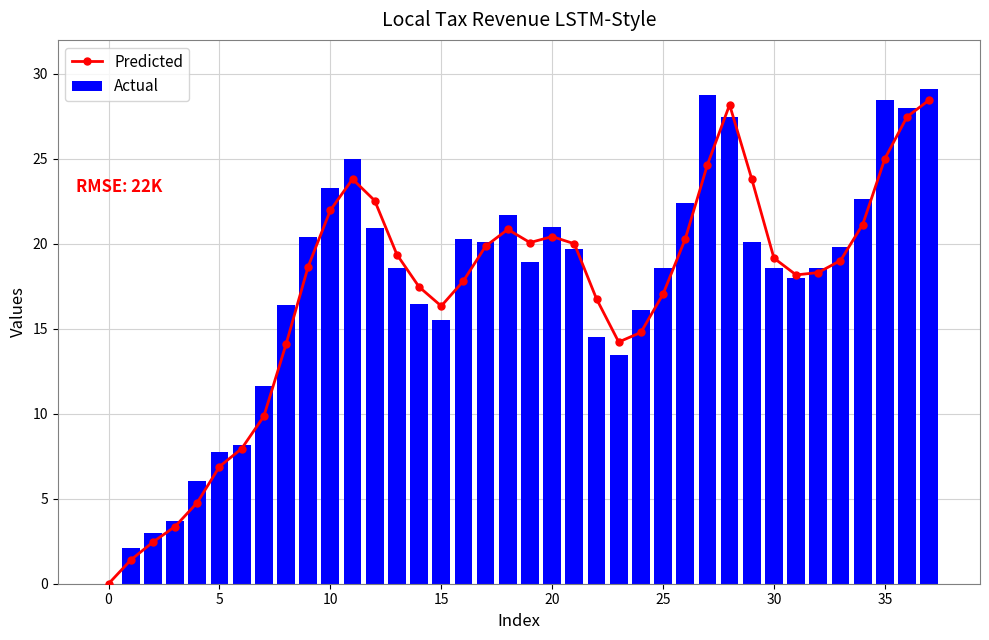

The Actual series shows 28.5 at 35. True or false?

True